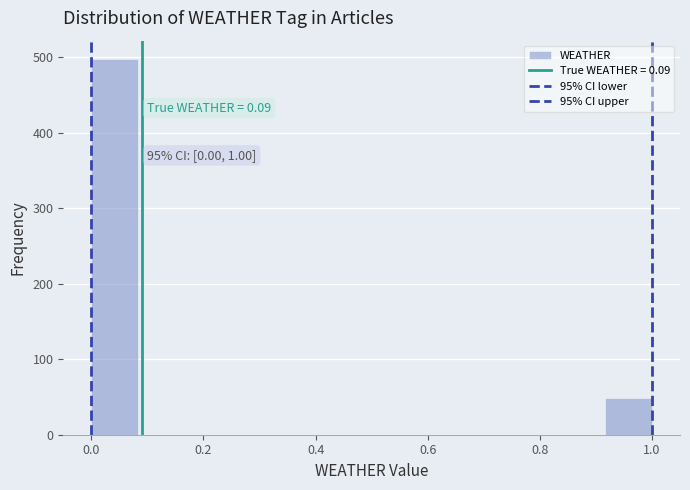

Which range on the x-axis has the tallest bar?

0.00 to 0.08